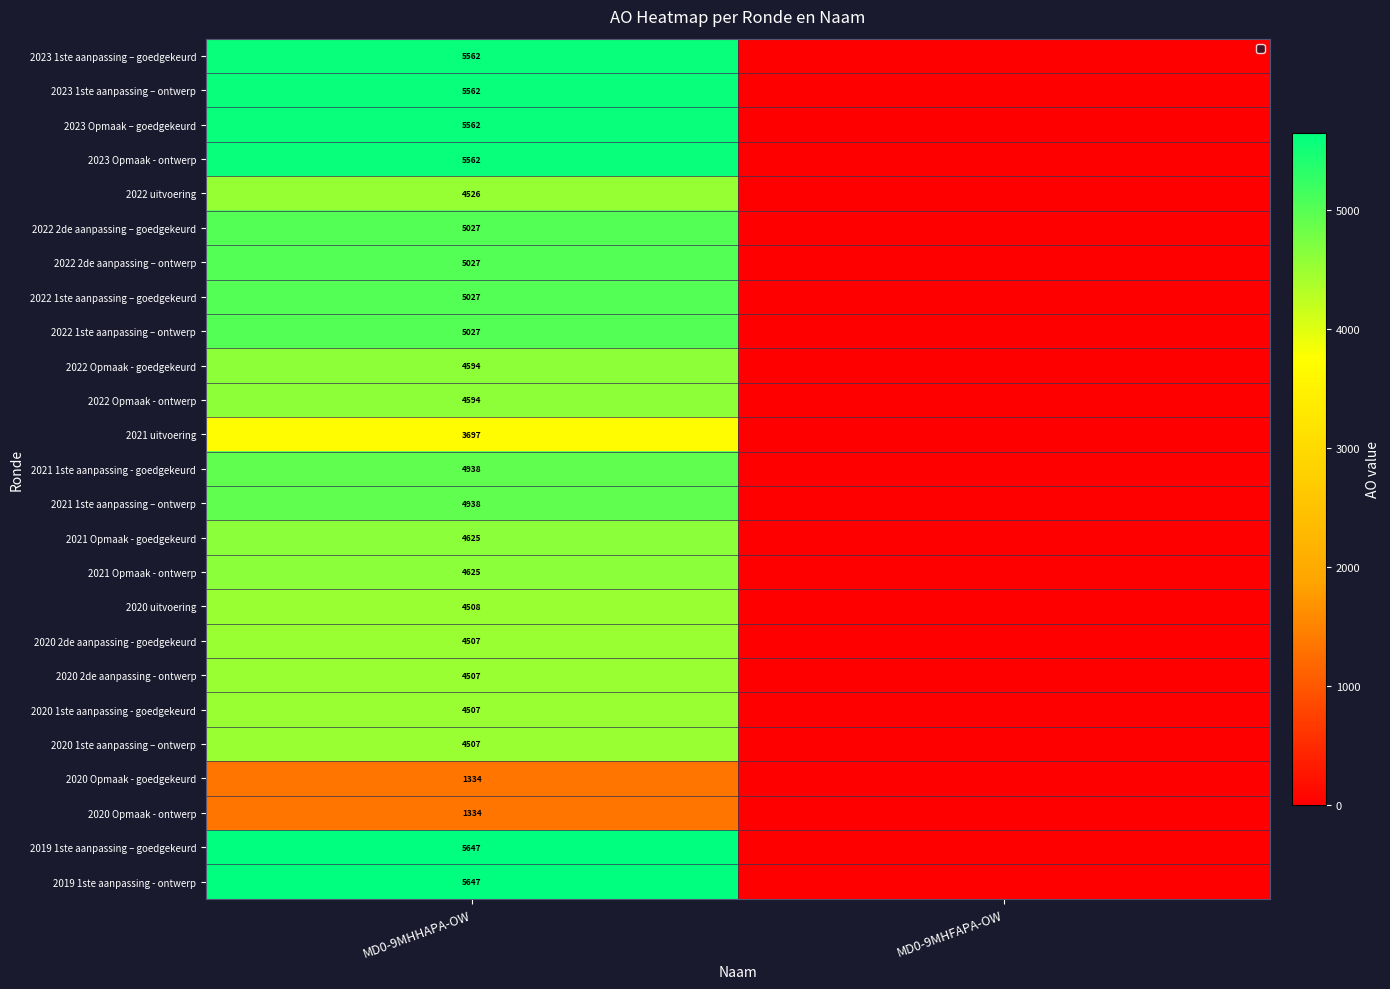

Is it true that 2022 Opmaak - ontwerp equals 960 at MD0-9MHHAPA-OW?

False